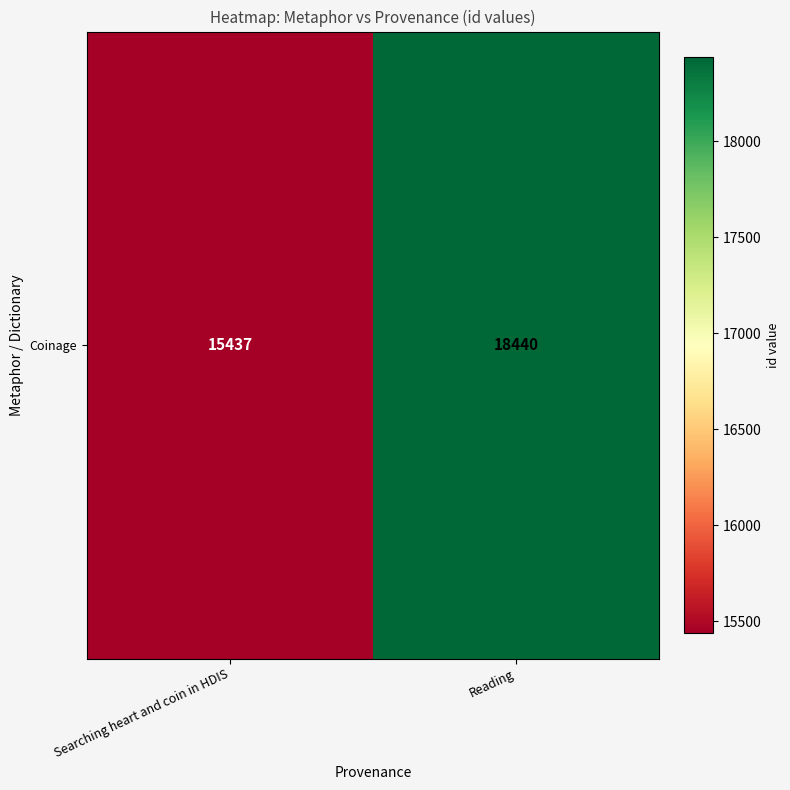

What is the maximum value shown in the chart?

18440